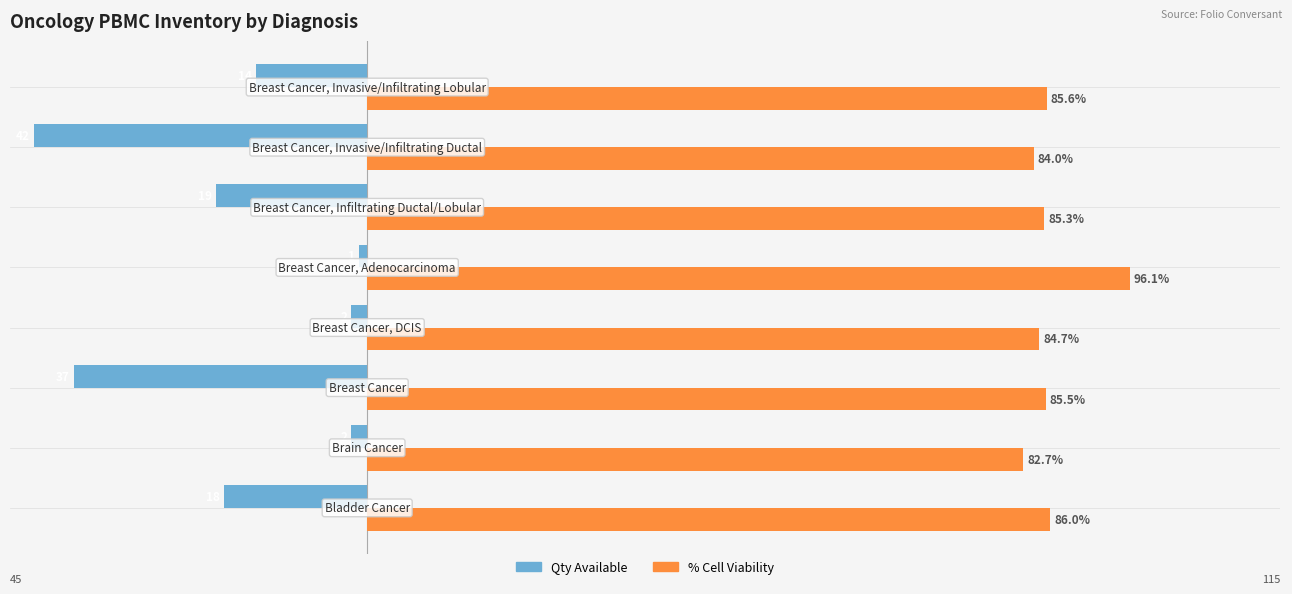

What are all the series names shown in the legend?

Qty Available, % Cell Viability